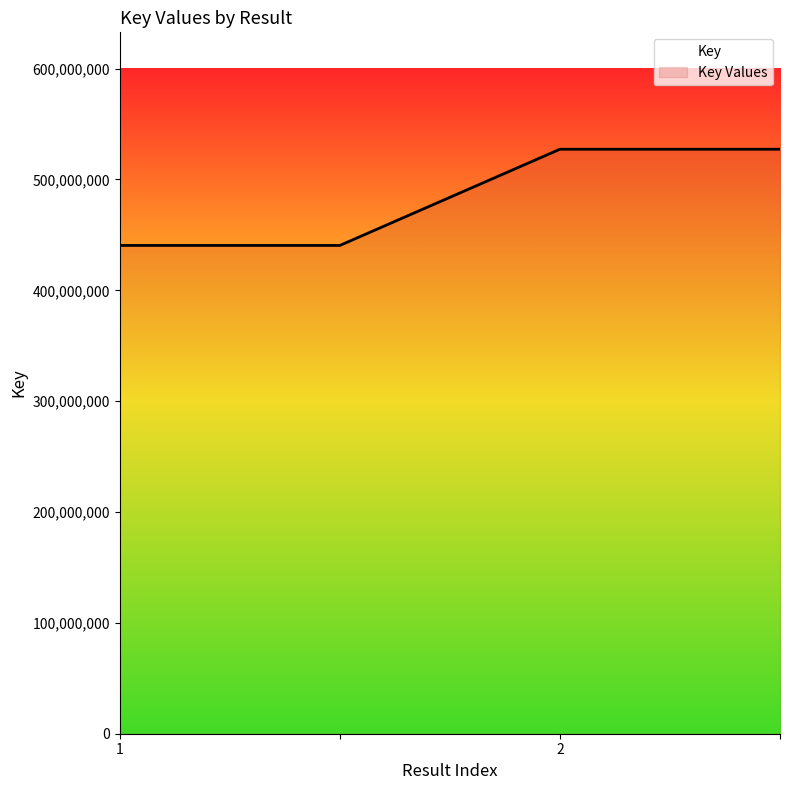

What value does the data have at , to the nearest 100?

527293000